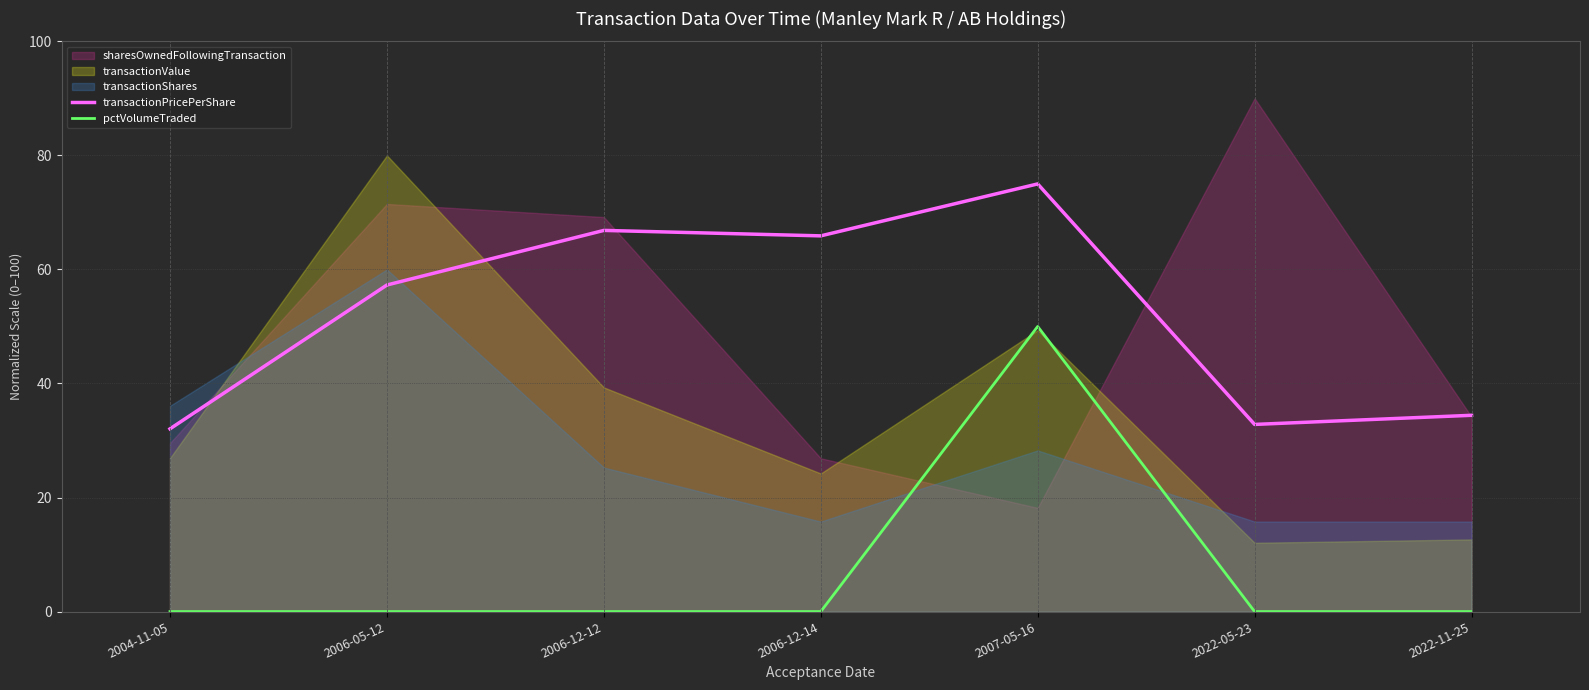

At which label is pctVolumeTraded closest to 25?

2004-11-05